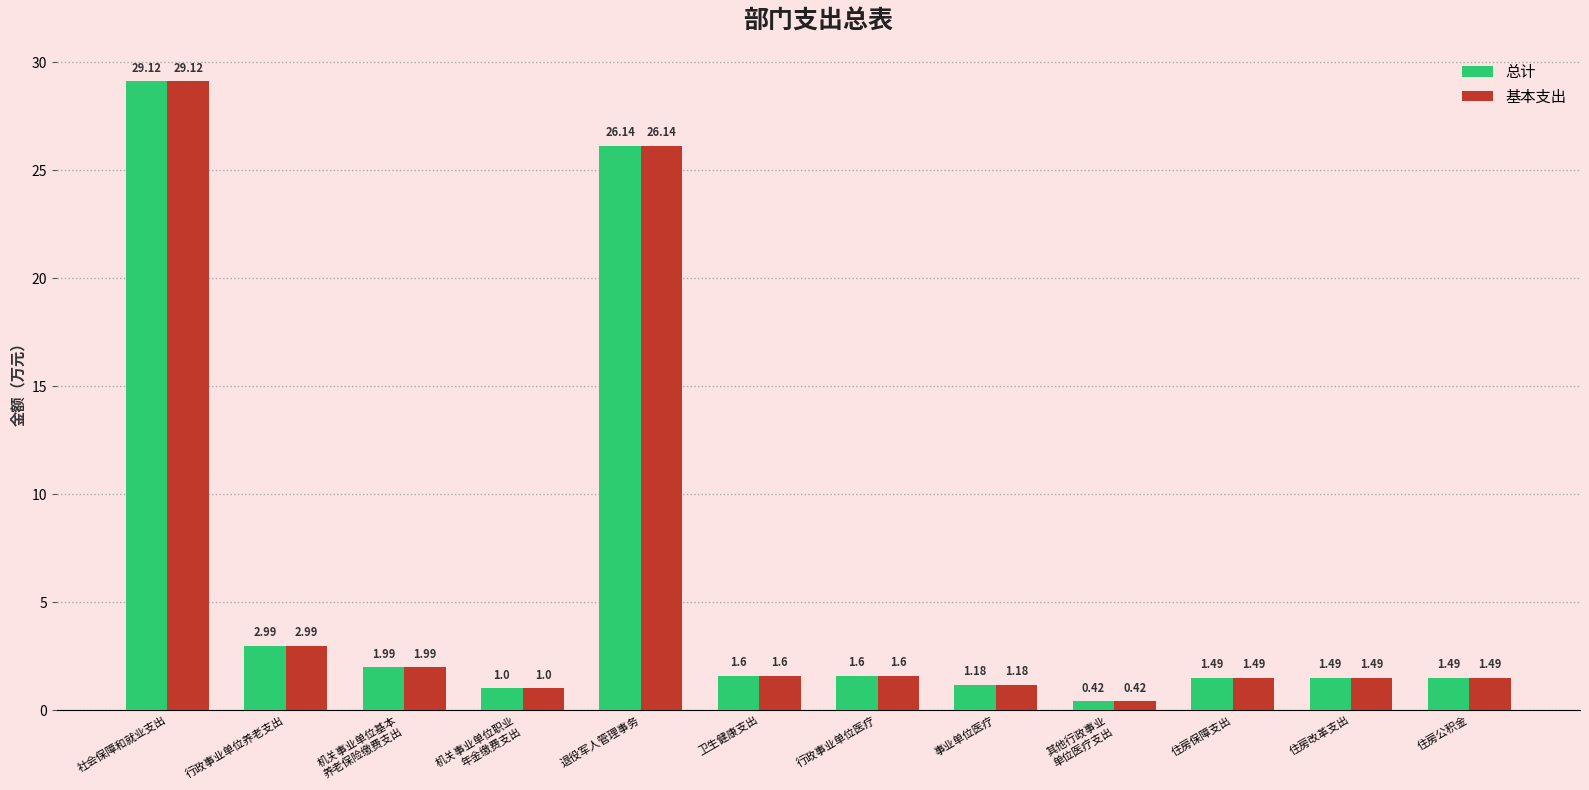

Are the bars horizontal?

No